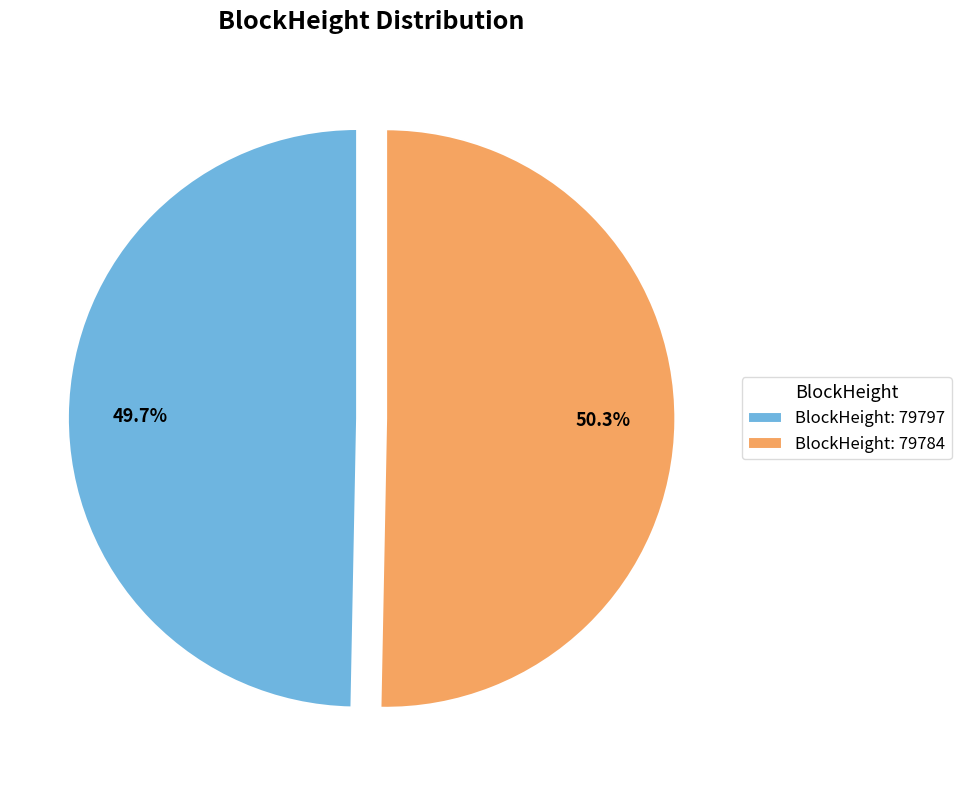

Does any single category account for the majority?

Yes